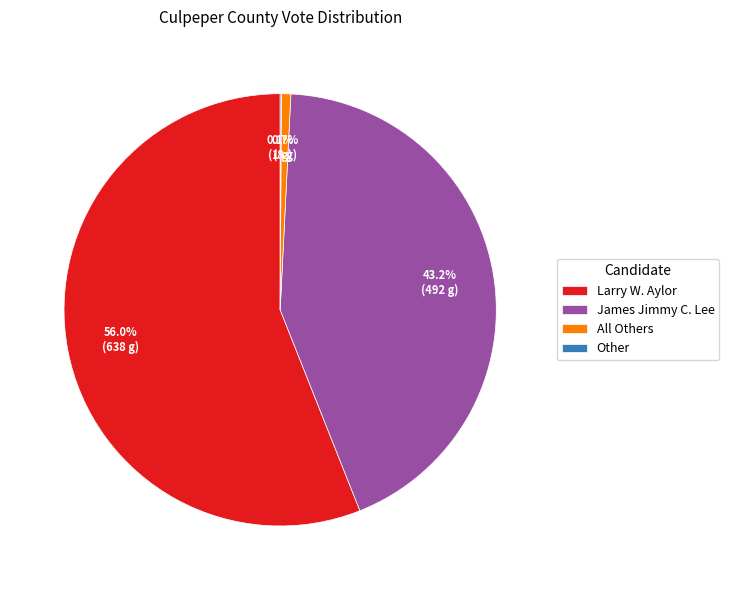

What is the largest slice in the pie chart?

Larry W. Aylor